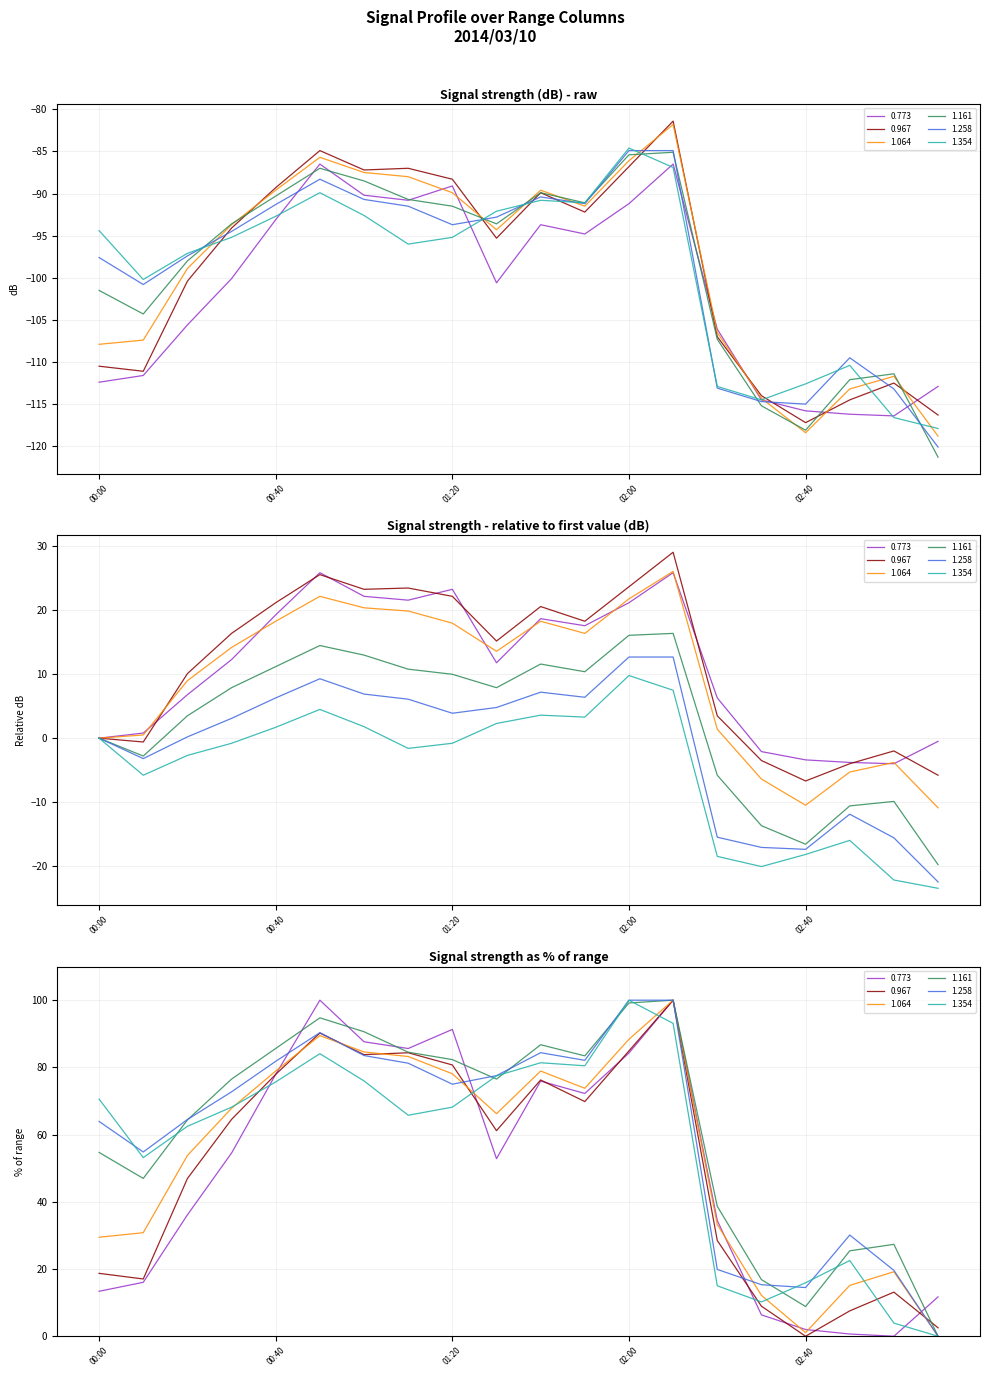

At which category does the chart reach its peak across all series?

2014/03/10 02:10